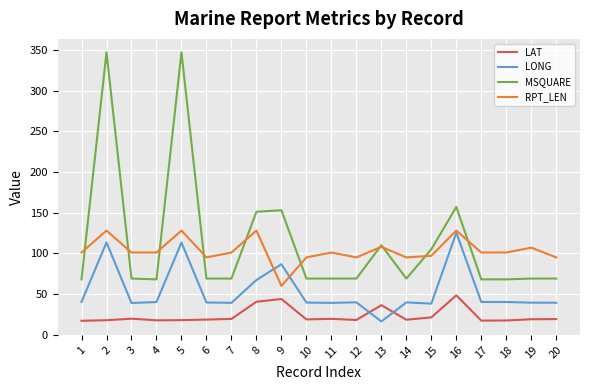

Which category has the lowest value in the RPT_LEN series?

9